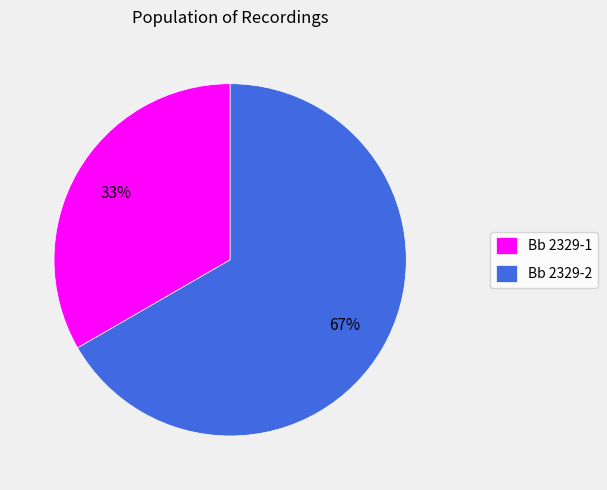

The Bb 2329-1 slice represents 33% of the pie. True or false?

True